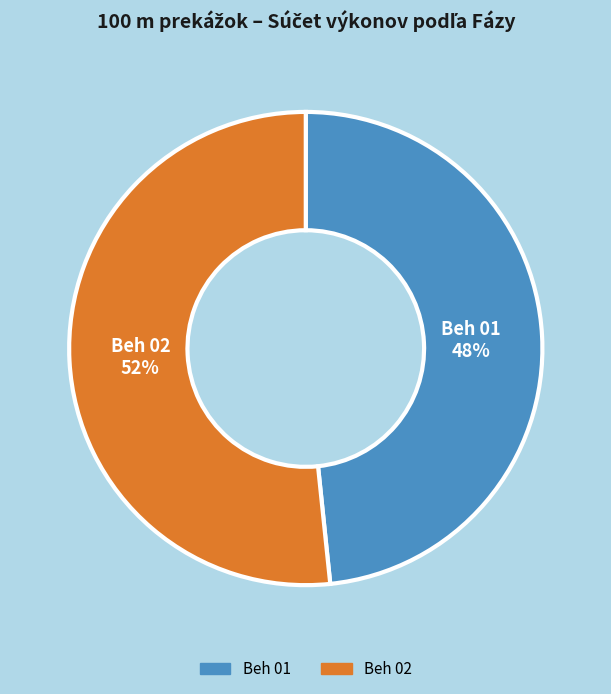

Between Beh 02 and Beh 01, which is larger?

Beh 02